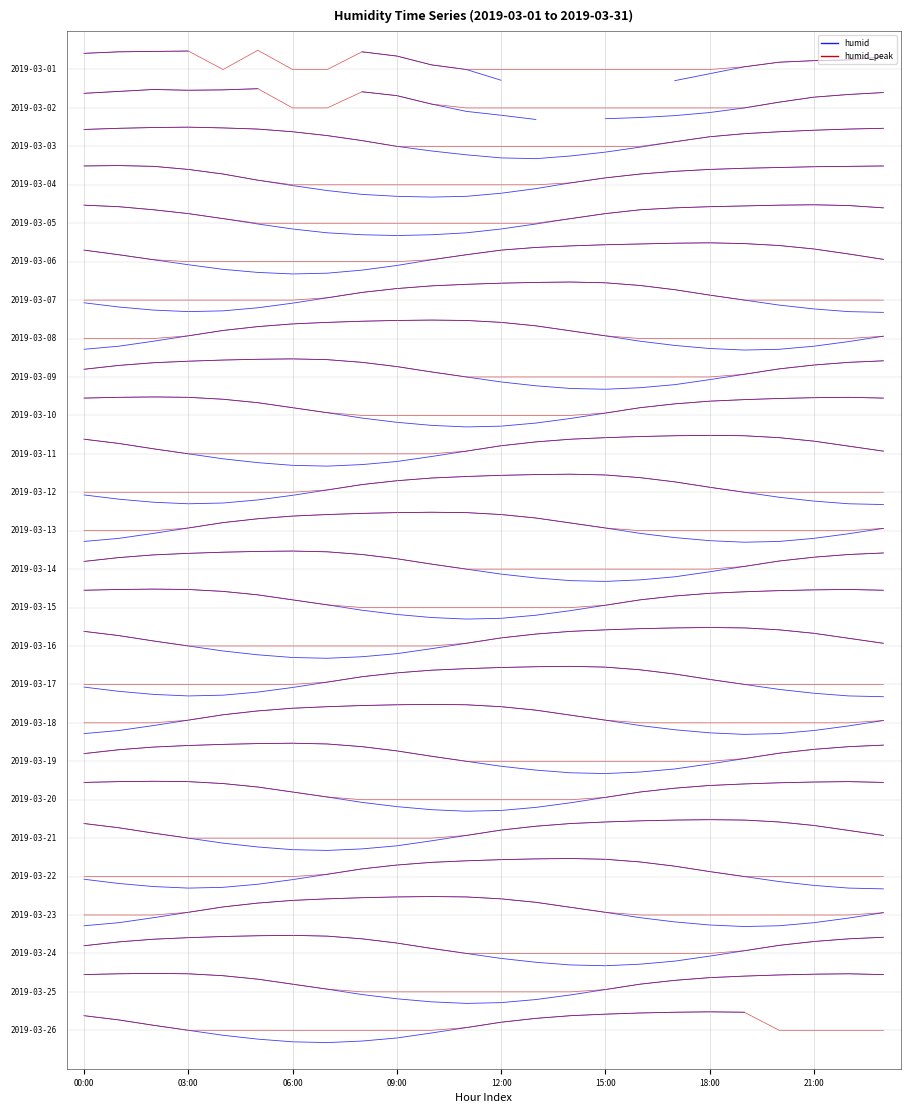

Which has a higher value, 23 or 17?

23